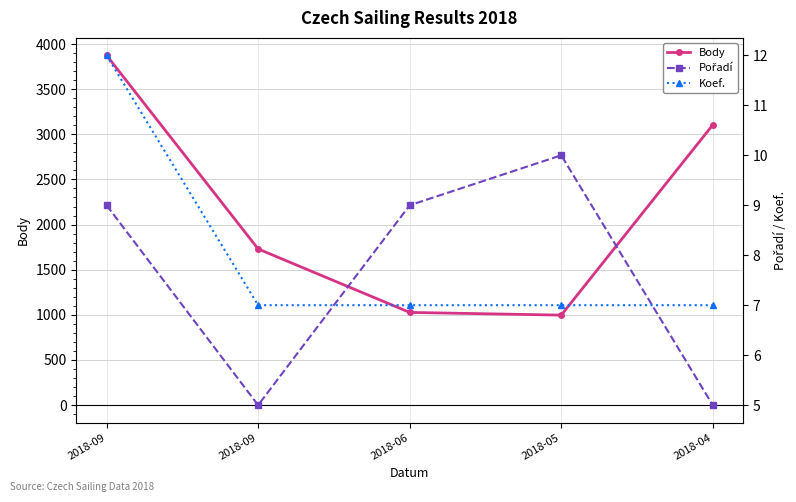

Which has a higher value, 2018-05 or 2018-09?

2018-09